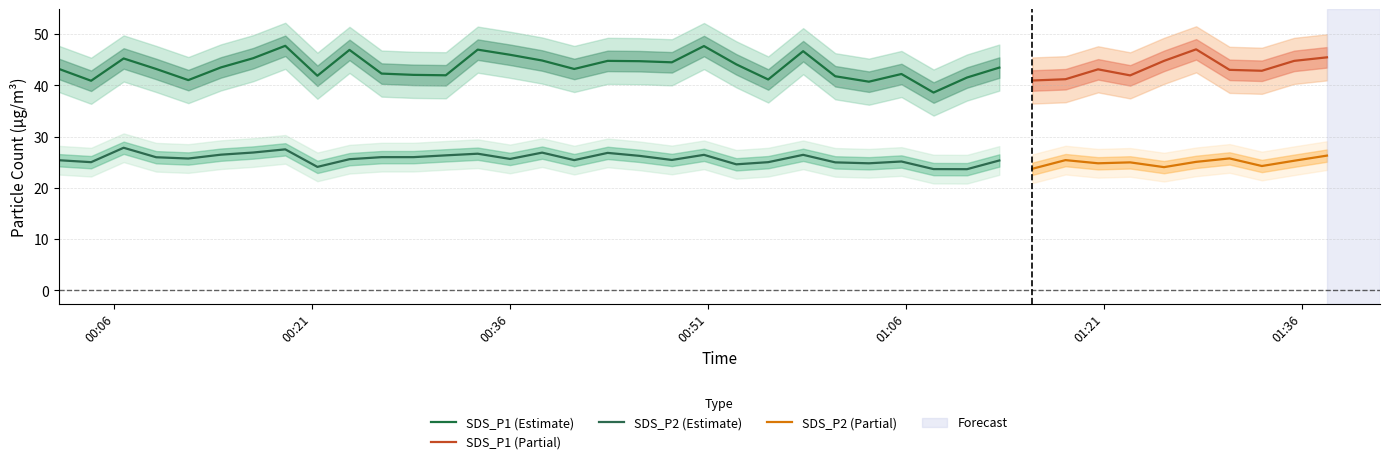

Rank the series at 3 from highest to lowest value.

SDS_P1, SDS_P2